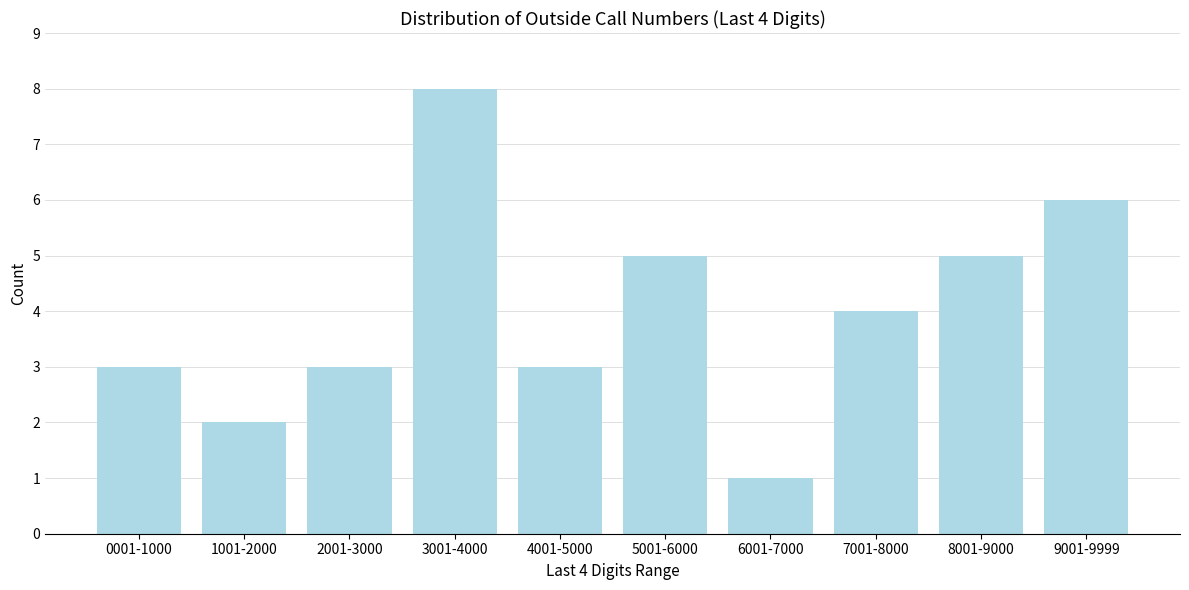

Reading right to left, what are all the values shown in this chart?

6	5	4	1	5	3	8	3	2	3